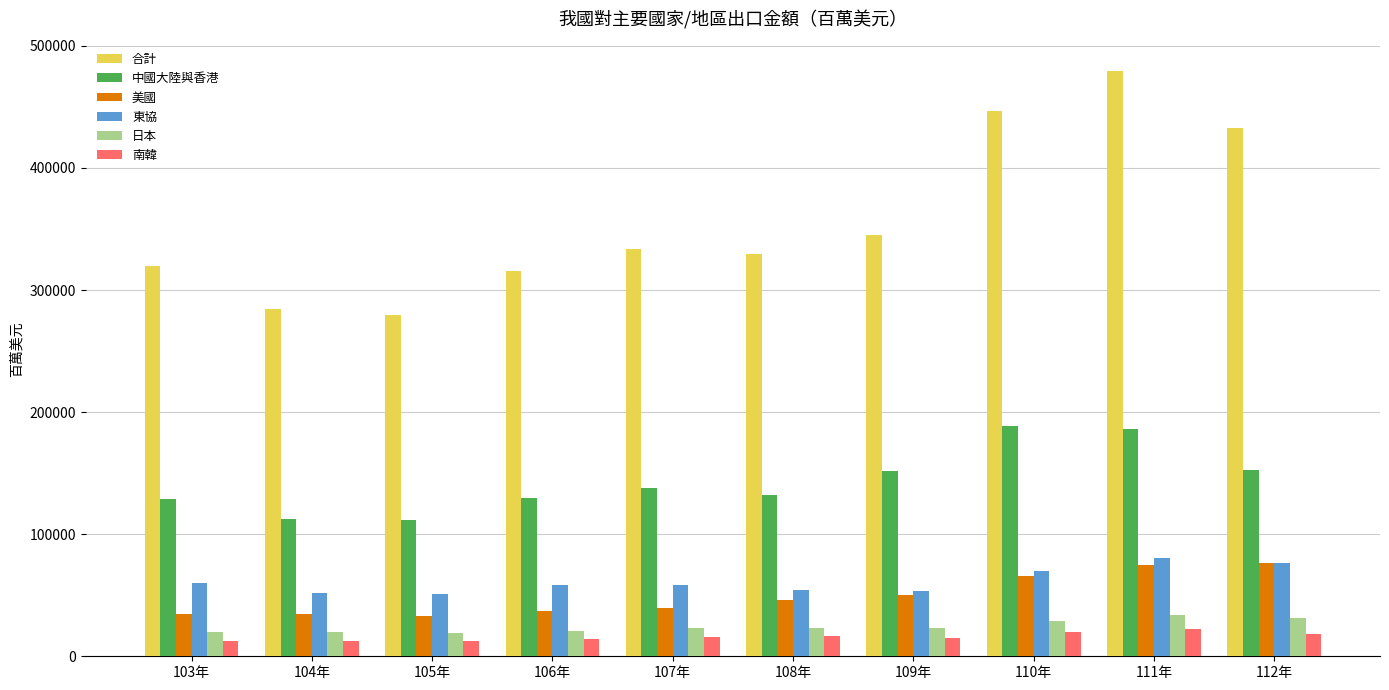

At 106年, list the series in order from largest to smallest.

合計, 中國大陸與香港, 東協, 美國, 日本, 南韓